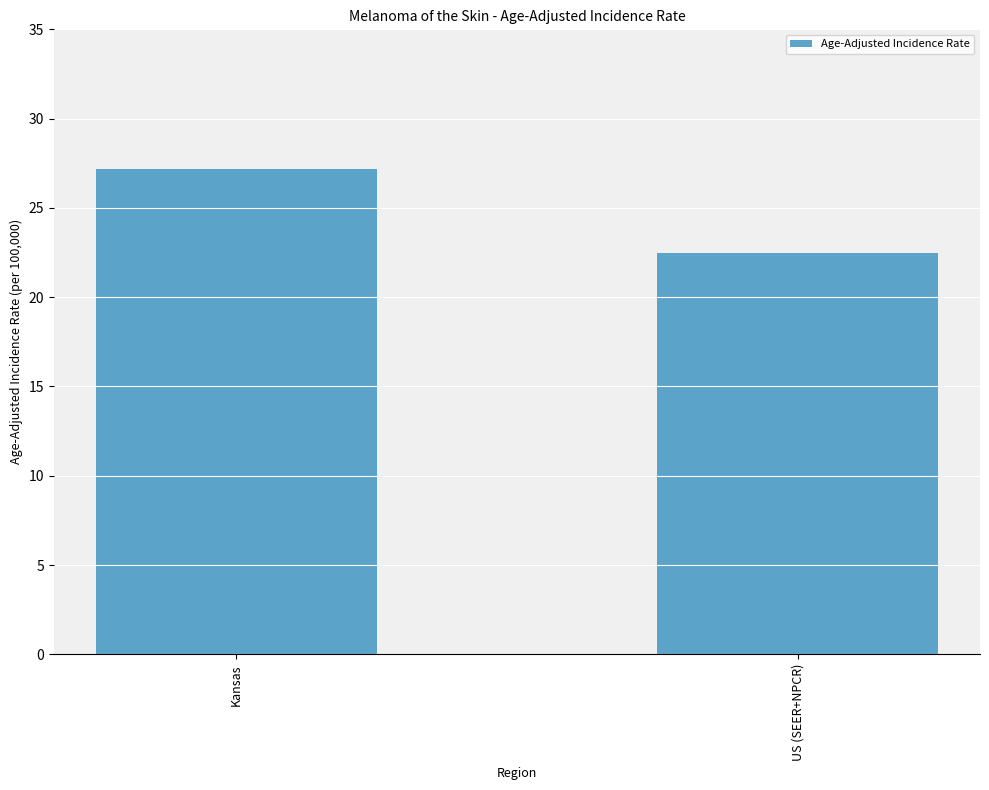

What is the smallest value displayed?

22.5